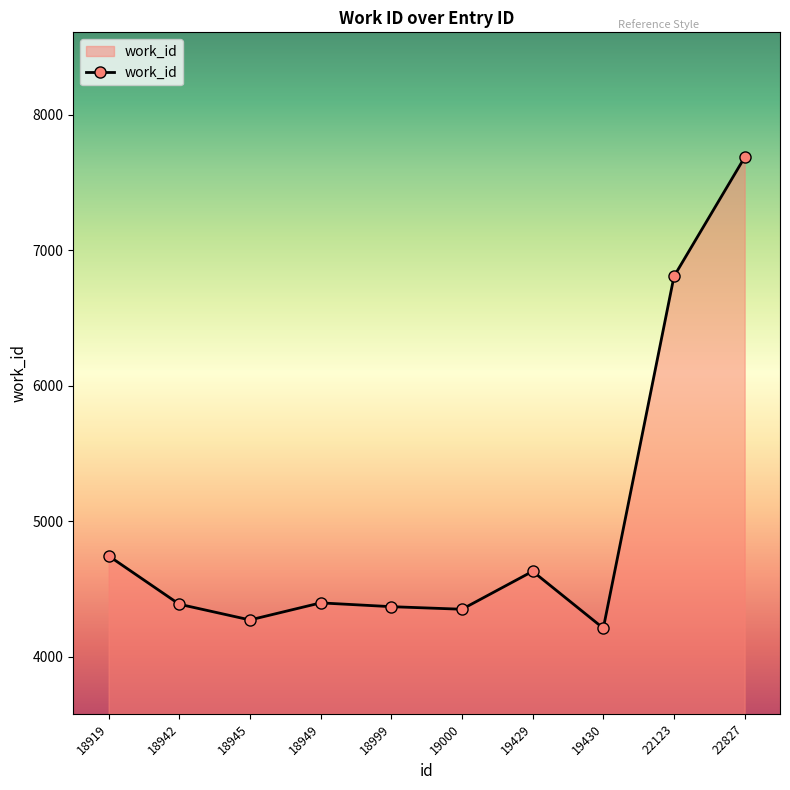

Which label corresponds to the largest value in the chart?

22827